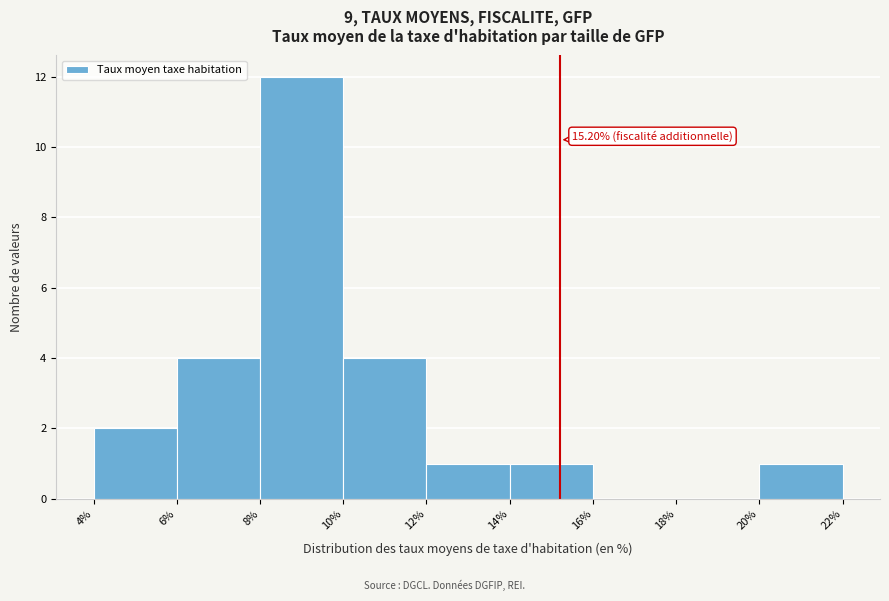

Over which range of the x-axis is the bar tallest?

8% to 10%